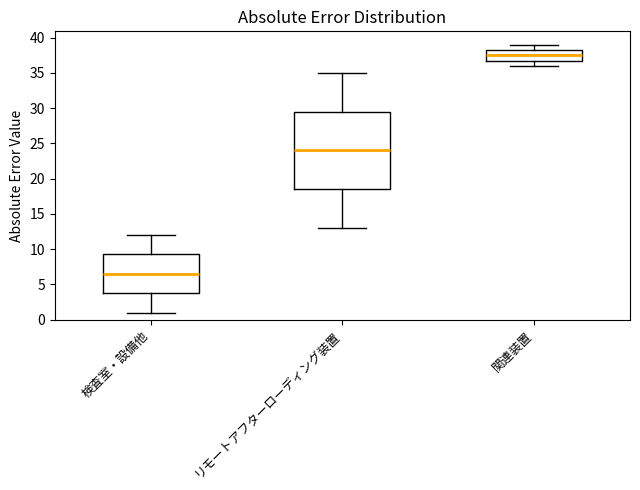

Reading left to right, read every box against the y-axis: the position of its median line, the range the box covers, and the ends of its whiskers. The values are not printed on the chart, so give them approximately, as read against the axis.

検査室・設備他: median 6.5, box 4.0 to 9.5, whiskers 1.0 to 12.0
リモートアフターローディング装置: median 24.0, box 18.5 to 29.5, whiskers 13.0 to 35.0
関連装置: median 37.5, box 37.0 to 38.5, whiskers 36.0 to 39.0